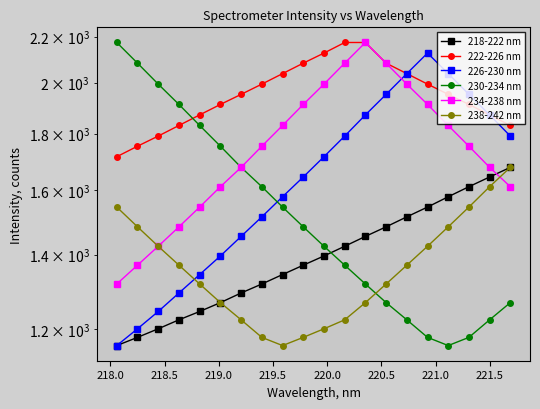

At which label is 238-242 nm closest to 1418?

218.5